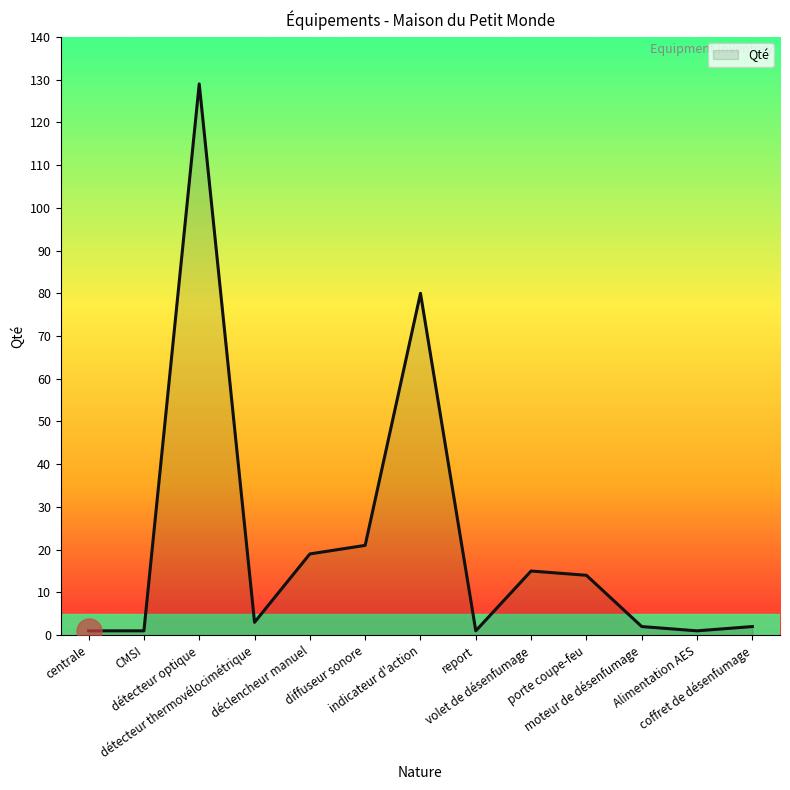

What is the maximum value shown in the chart?

129